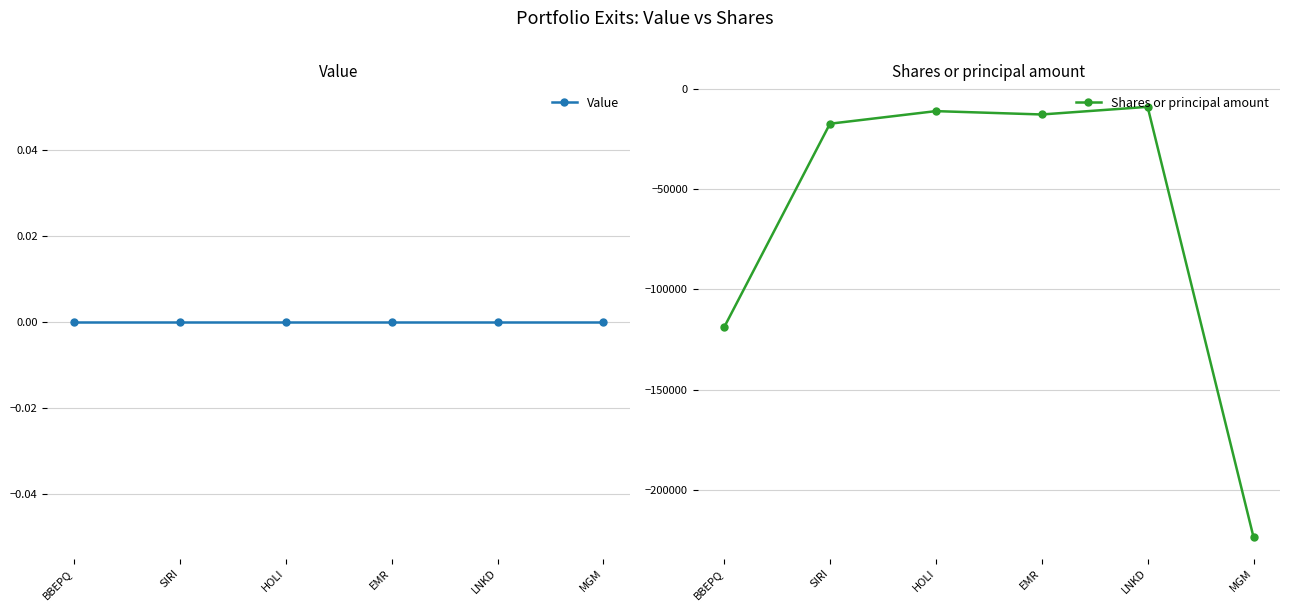

Reading left to right, list all the values displayed in this chart.

Value: 0	0	0	0	0	0
Shares or principal amount: -118950	-17500	-11230	-12898	-9100	-223413